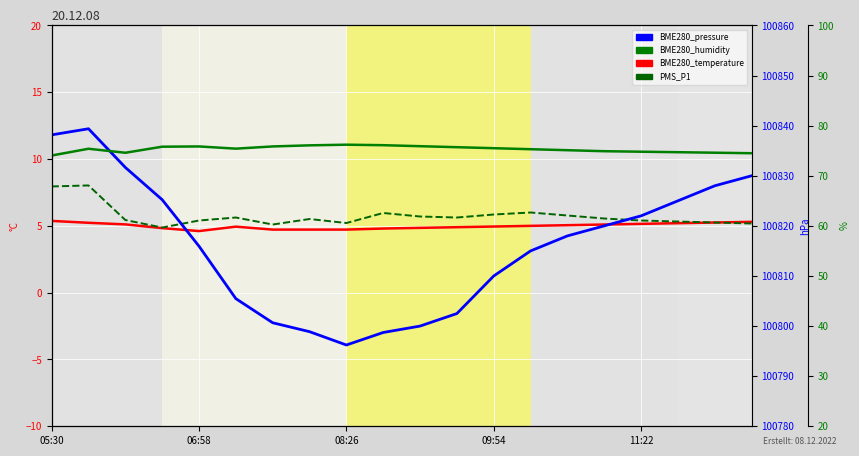

Where does the BME280_pressure series first go above 100818?

05:30